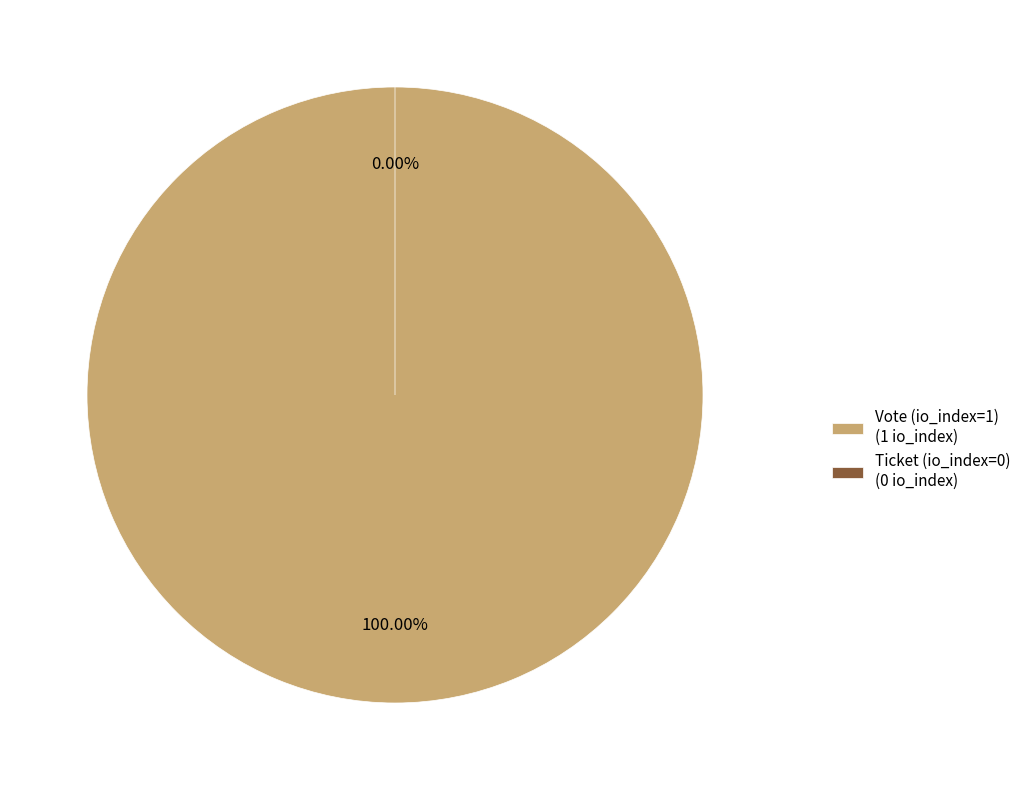

How many segments does this pie chart have?

2